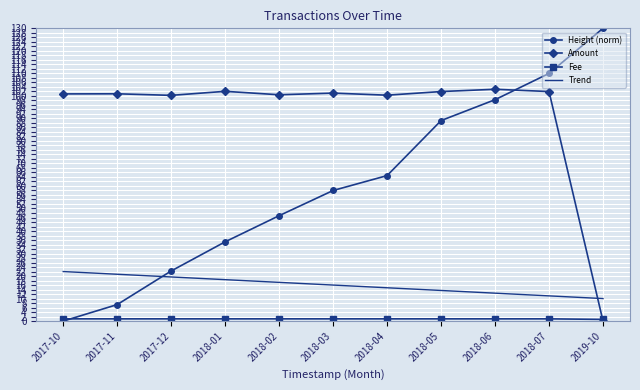

What is the total value across all series at 2018-07?

224.1